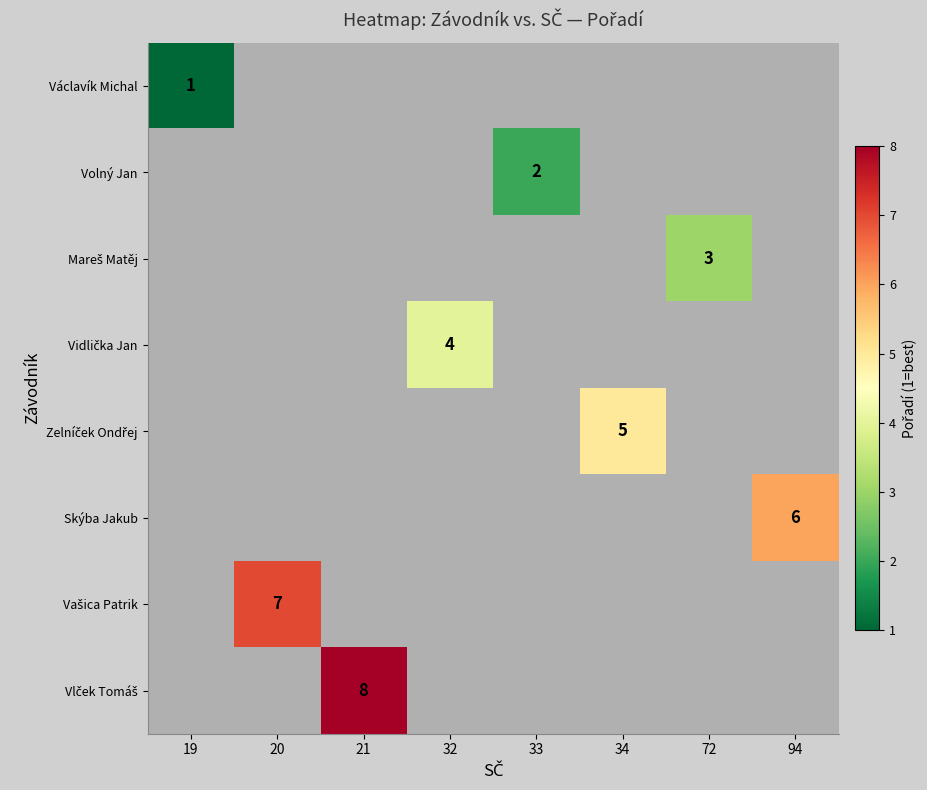

How many data points does each series have?

8